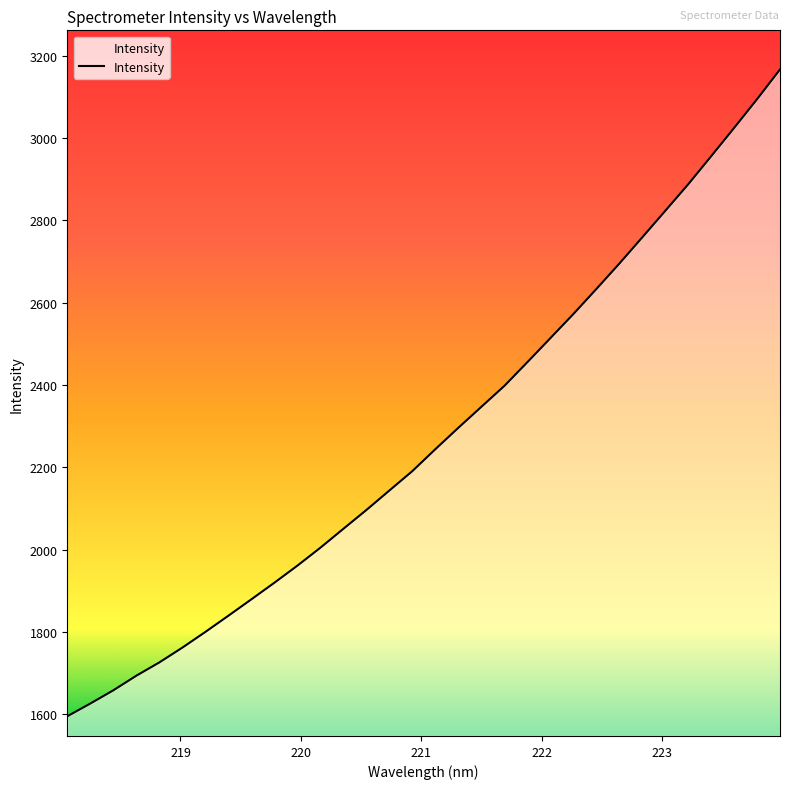

What is the maximum value shown in the chart?

3166.3